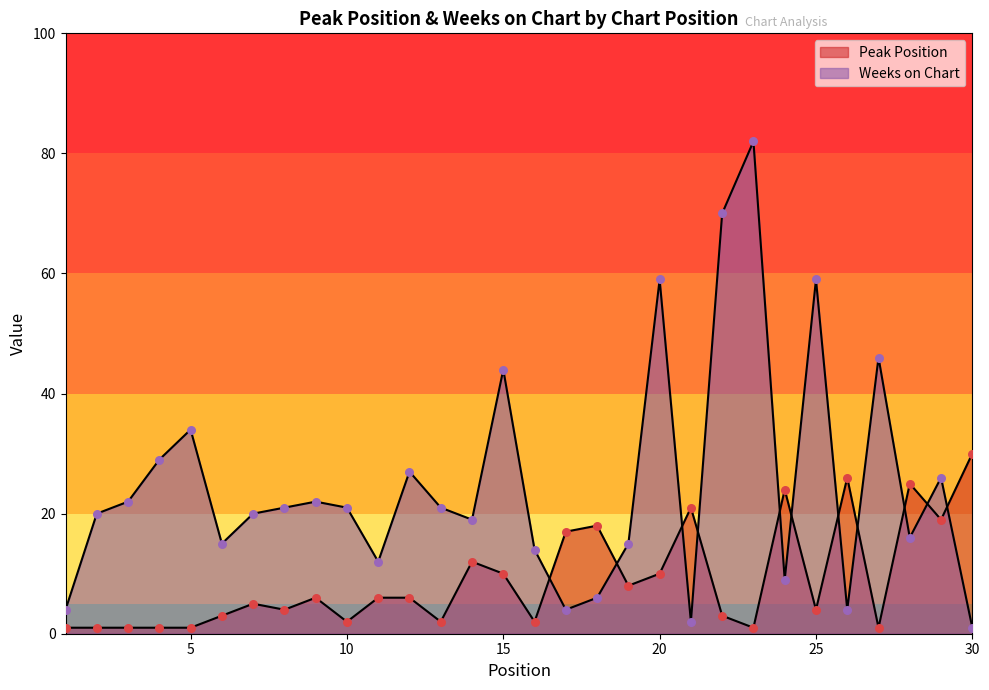

At which category is the sum across all series the highest?

23